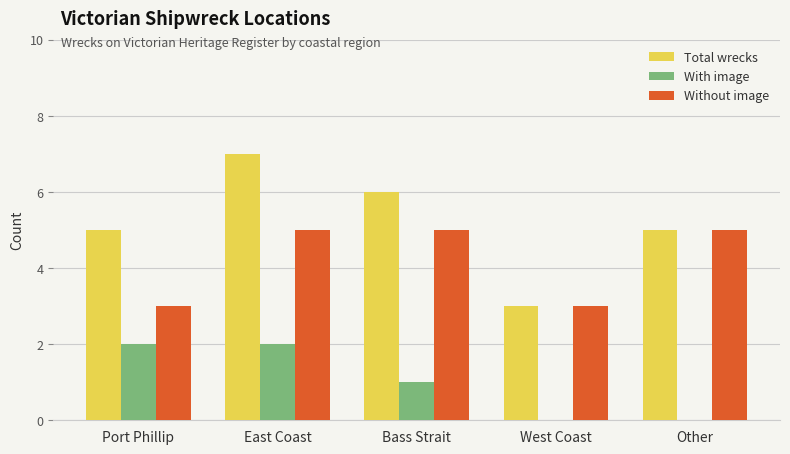

What is the sum of the Without image values at Port Phillip and Other?

8